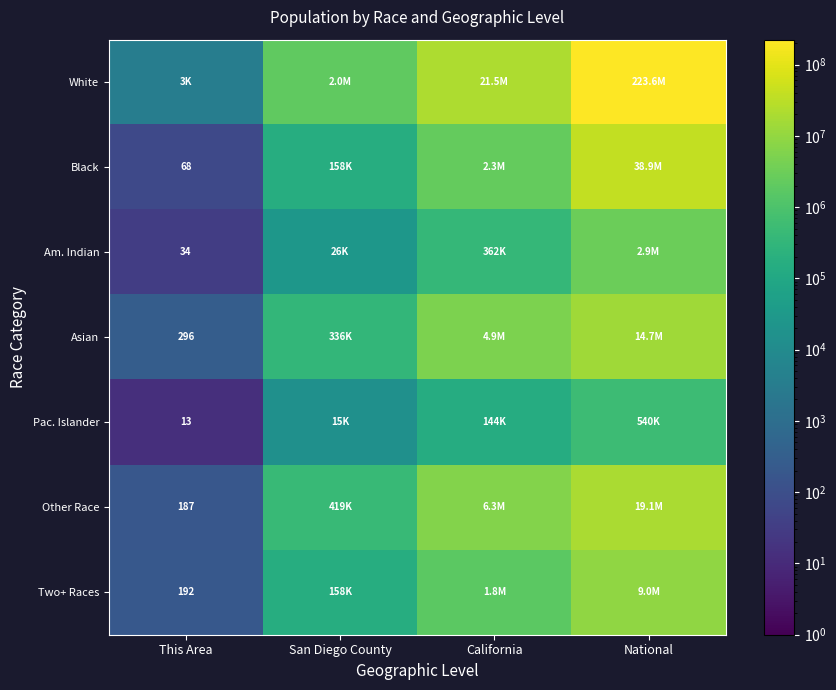

The Two+ Races series shows 192 at This Area. True or false?

True